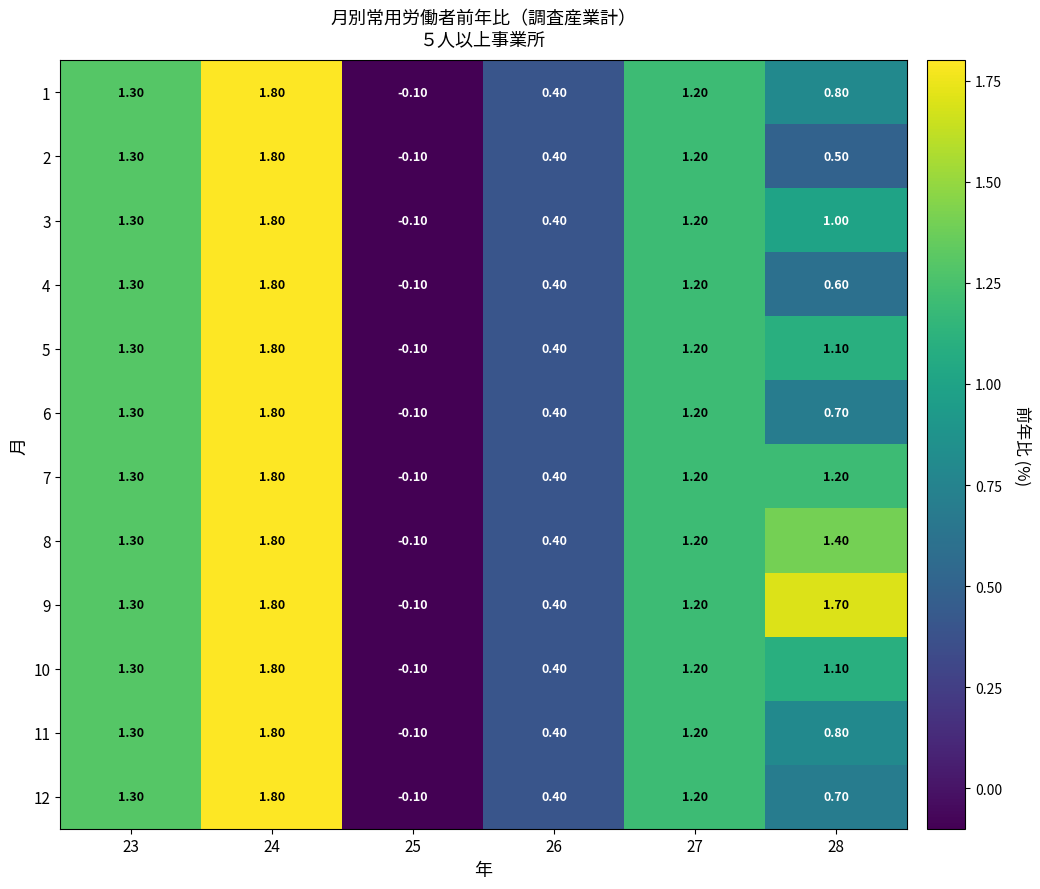

How many values in 6 are above zero?

5